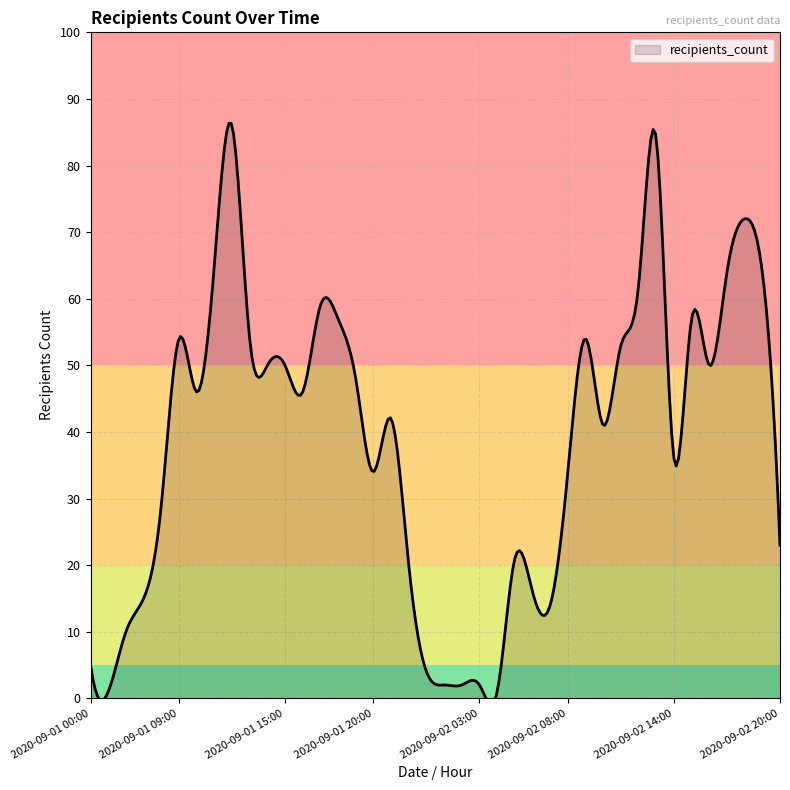

What is the maximum value shown in the chart?

86.3